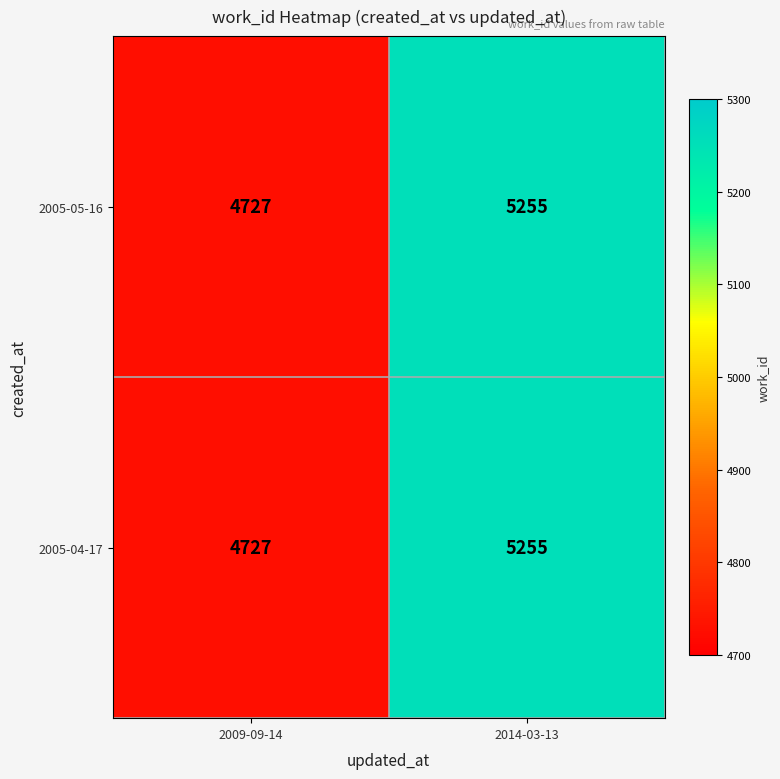

Where is 2005-04-17 nearest to the value 4991?

2009-09-14